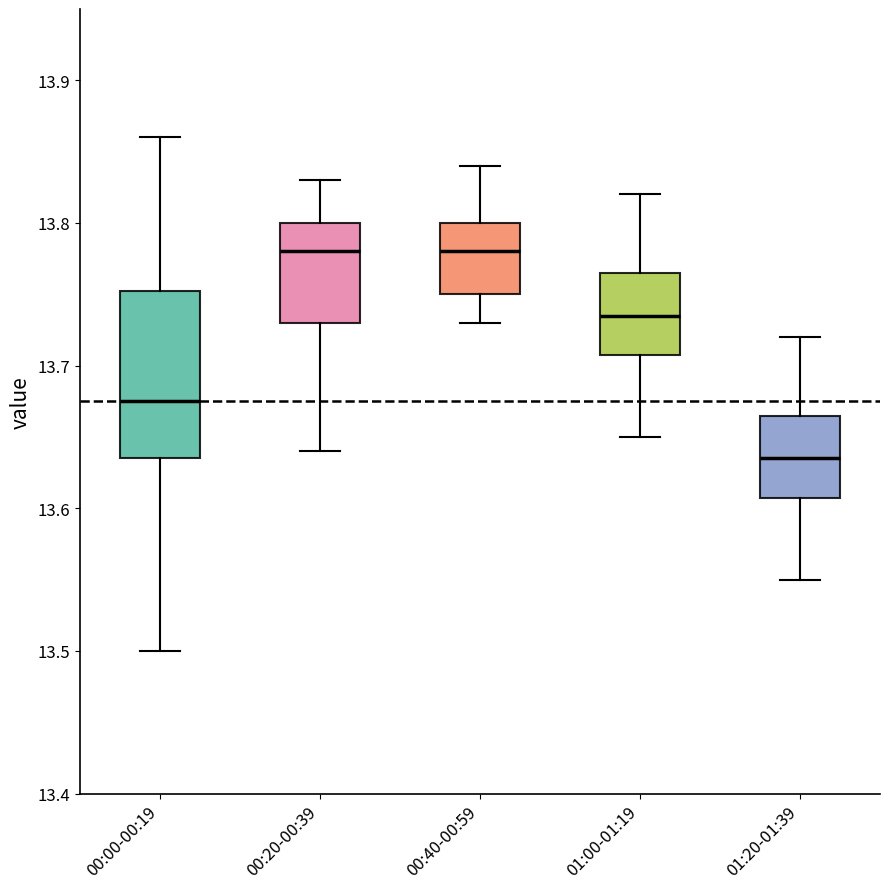

Reading left to right, read every box against the y-axis: the position of its median line, the range the box covers, and the ends of its whiskers. The values are not printed on the chart, so give them approximately, as read against the axis.

00:00-00:19: median 13.68, box 13.64 to 13.75, whiskers 13.50 to 13.86
00:20-00:39: median 13.78, box 13.73 to 13.80, whiskers 13.64 to 13.83
00:40-00:59: median 13.78, box 13.75 to 13.80, whiskers 13.73 to 13.84
01:00-01:19: median 13.74, box 13.71 to 13.77, whiskers 13.65 to 13.82
01:20-01:39: median 13.64, box 13.61 to 13.67, whiskers 13.55 to 13.72